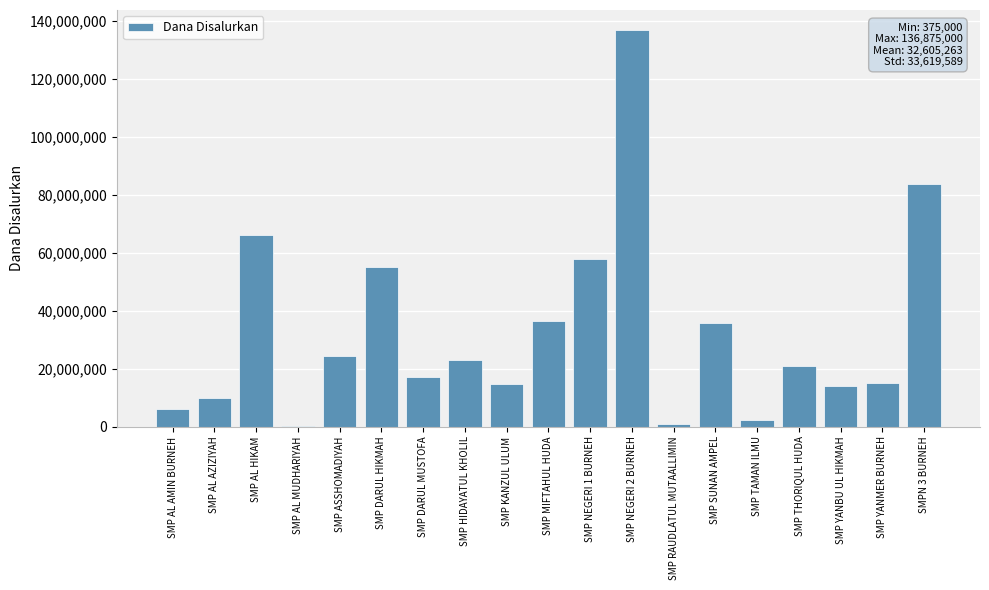

How many series are shown in this chart?

1